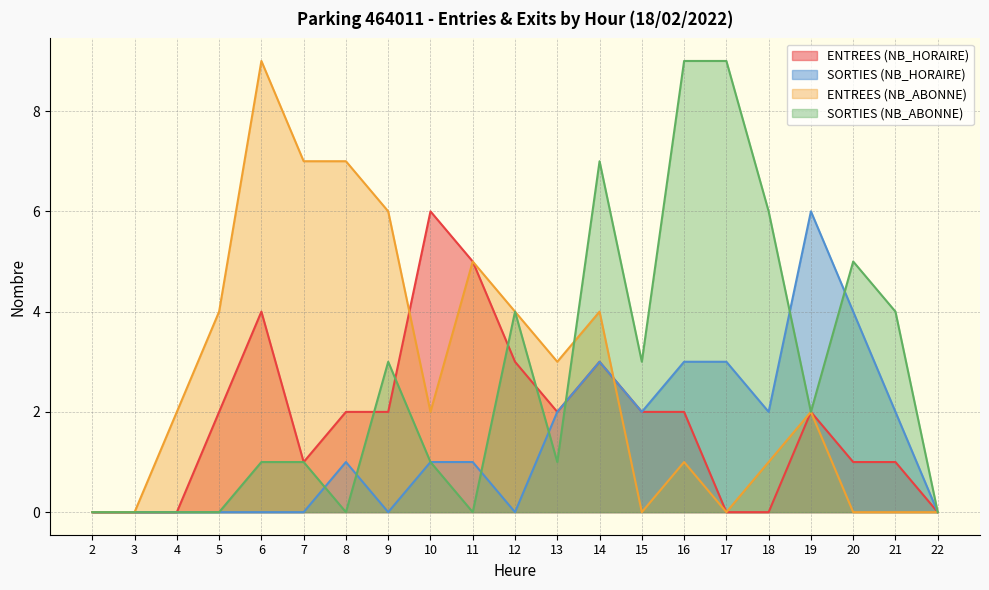

At how many categories does at least one series exceed 5?

10